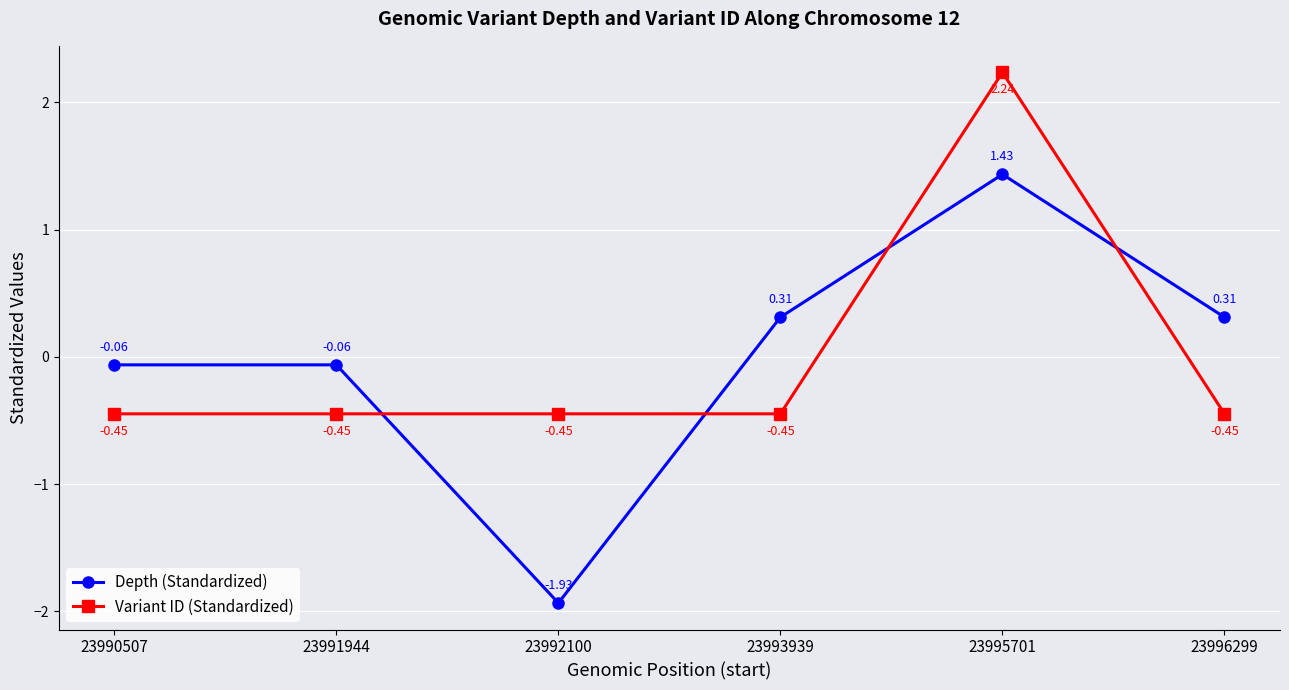

What is the total value across all series at 23995701?

3.7